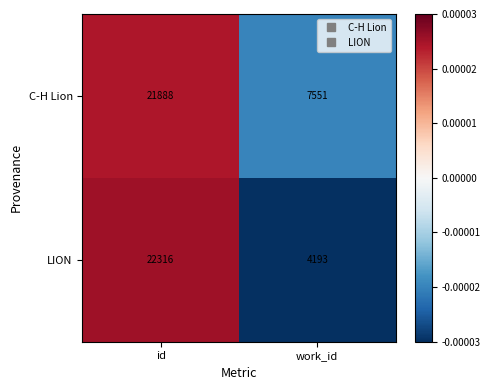

What is the minimum value shown in the chart?

4193